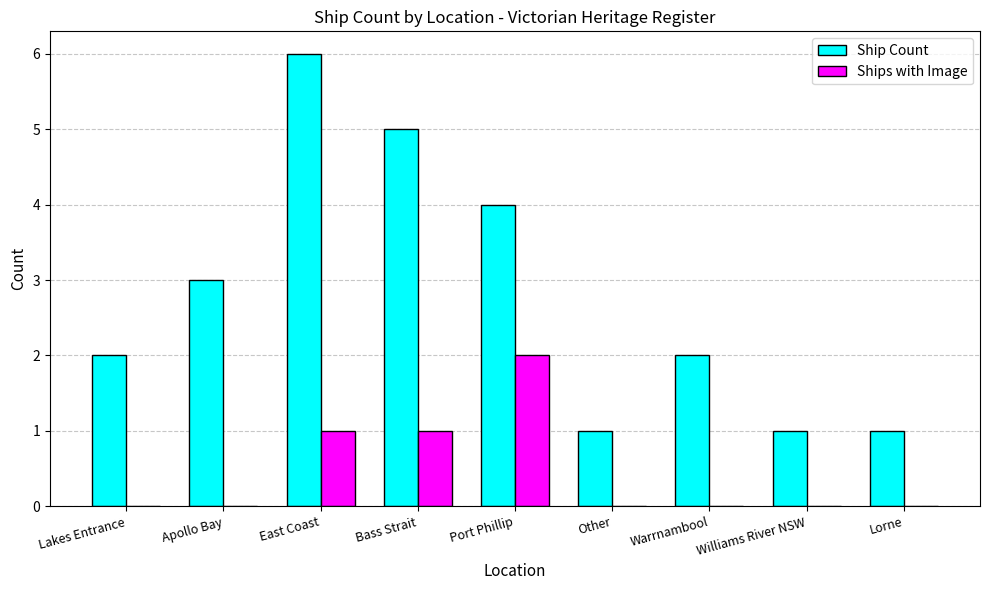

Which series has the widest spread of values?

Ship Count